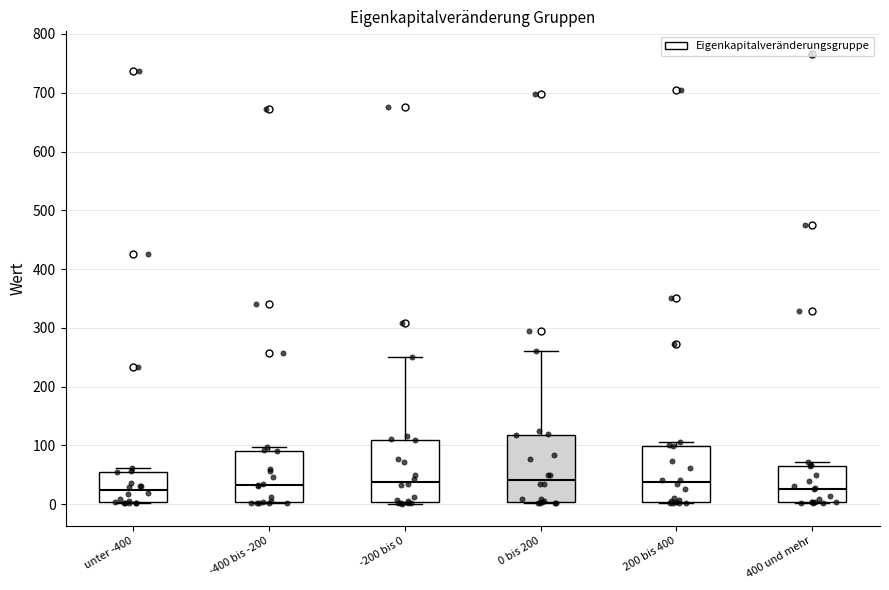

Reading left to right, transcribe this box plot: for each box, give where its median line is, the range the box spans, and where its two whiskers end, as read against the y-axis. The values are not printed on the chart, so give them approximately, as read against the axis.

unter -400: median 20, box 0 to 50, whiskers 0 to 60
-400 bis -200: median 30, box 0 to 90, whiskers 0 to 100
-200 bis 0: median 40, box 0 to 110, whiskers 0 (just below the box's lower edge) to 250
0 bis 200: median 40, box 0 to 120, whiskers 0 to 260
200 bis 400: median 40, box 0 to 100, whiskers 0 to 110
400 und mehr: median 30, box 0 to 70, whiskers 0 to 70 (just above the box's upper edge)